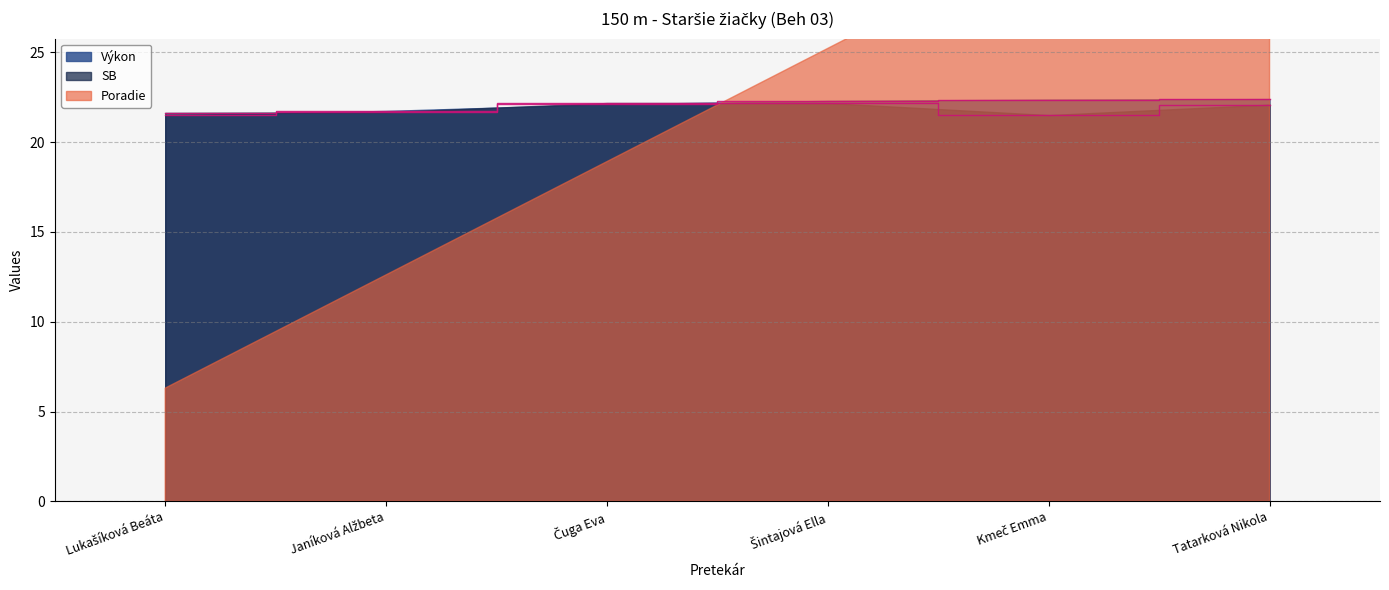

How many data points does each series have?

6